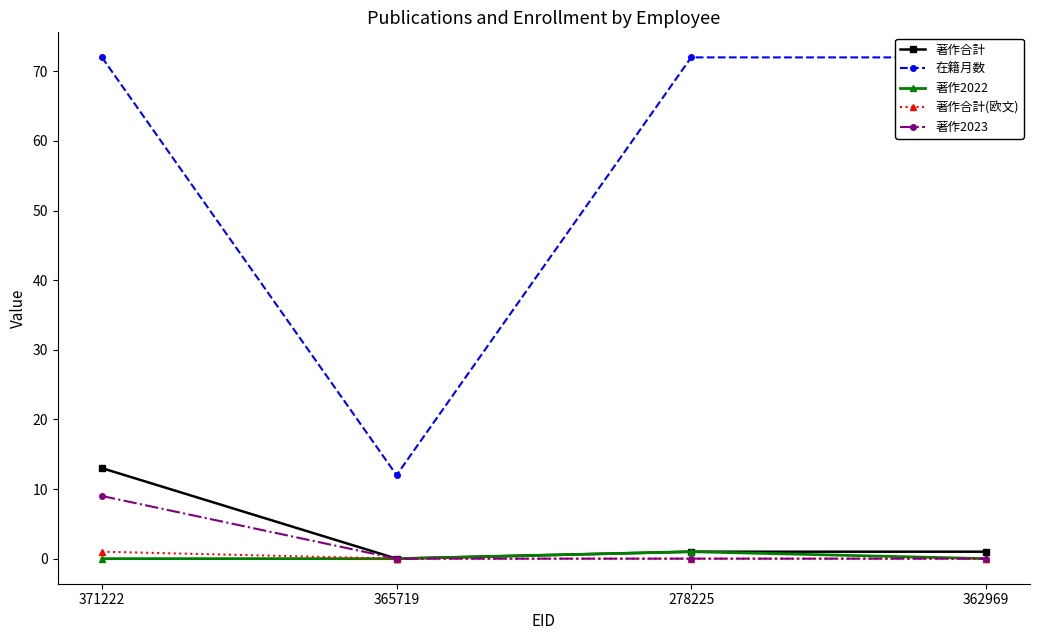

How many 著作2023 values are between 0 and 9?

4